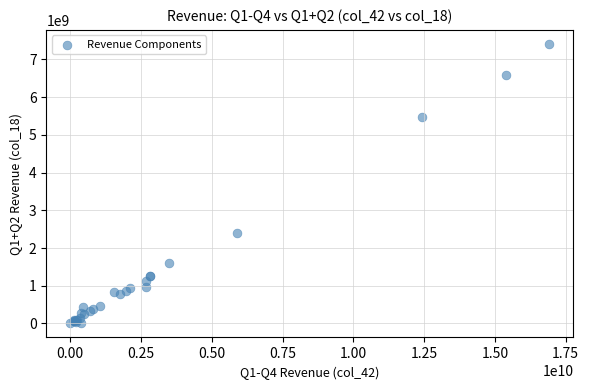

What Y value in the scatter plot is closest to 3704126206?

2385978939.9